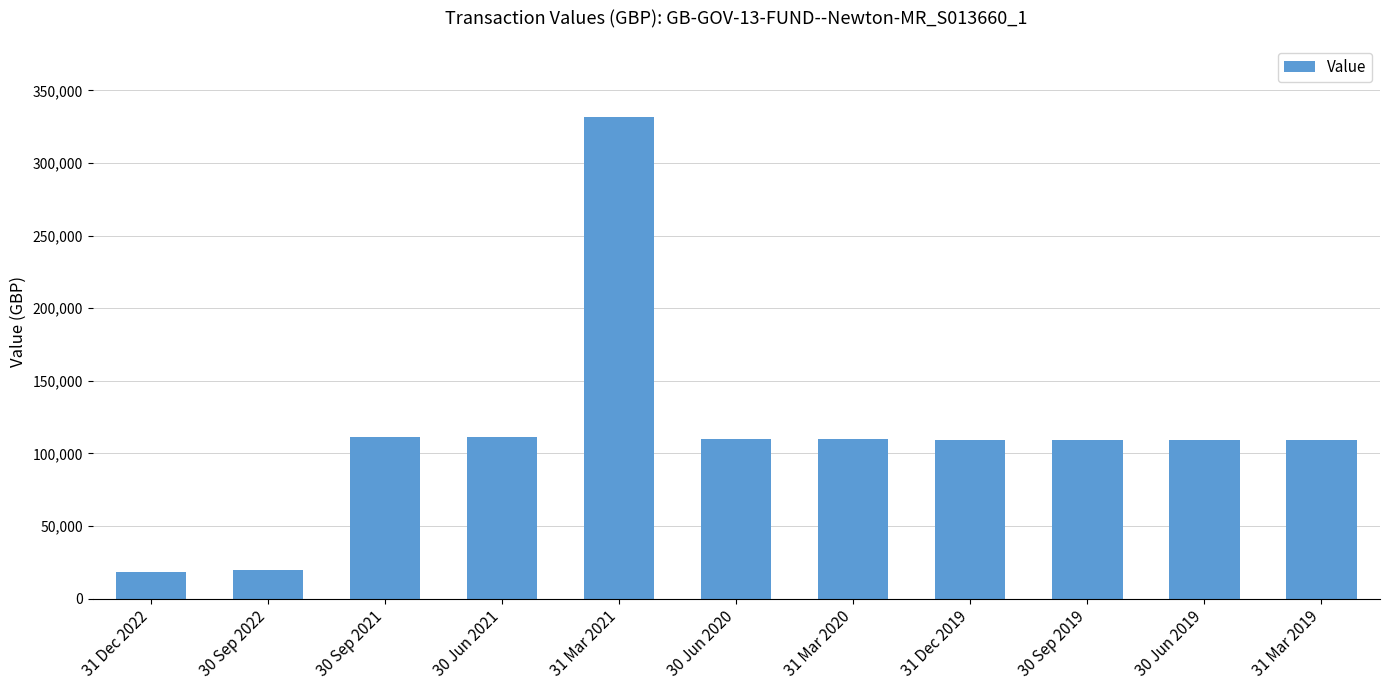

True or false: the data shows 34552.9 at 31 Mar 2020.

False